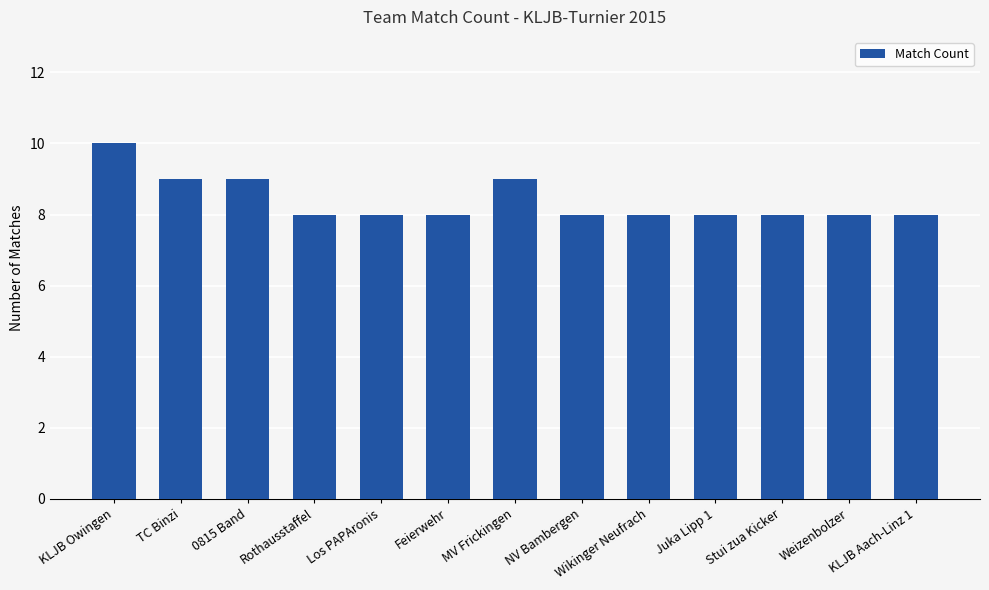

How many bars are there in total?

13